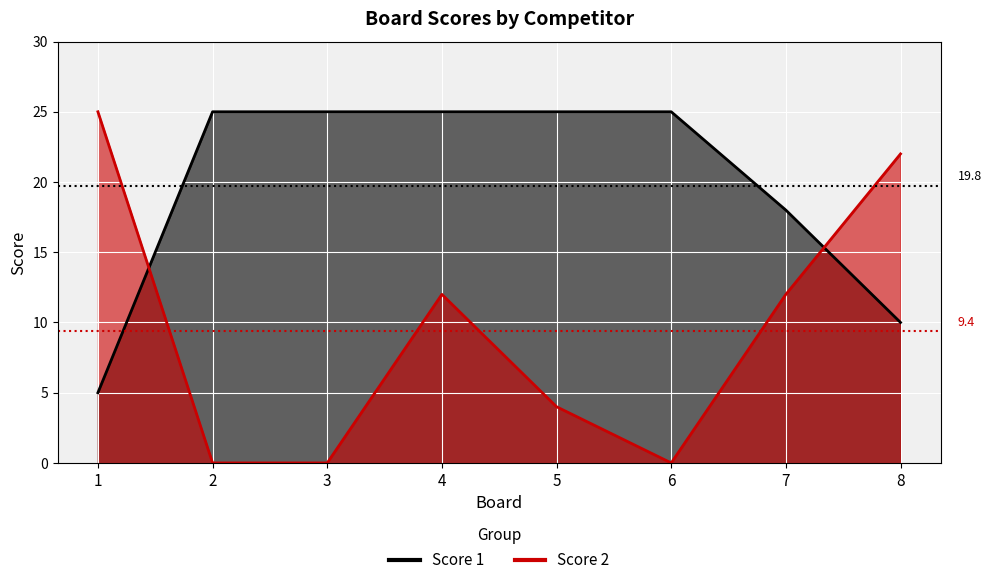

At 6, list the series in order from largest to smallest.

Score 1, Score 2